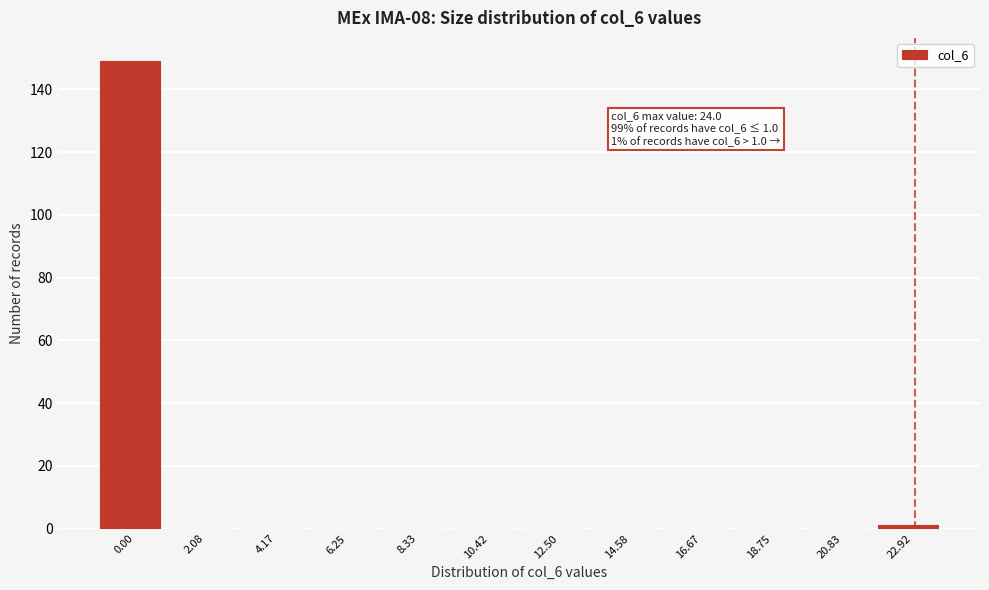

Reading left to right, transcribe all the data shown in this chart.

0.00=149	2.08=0	4.17=0	6.25=0	8.33=0	10.42=0	12.50=0	14.58=0	16.67=0	18.75=0	20.83=0	22.92=1